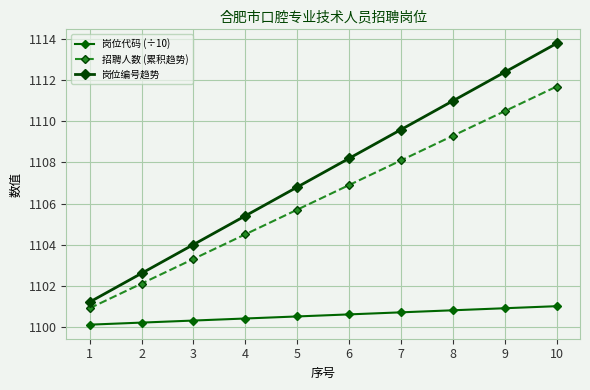

At which category is the sum across all series the highest?

10